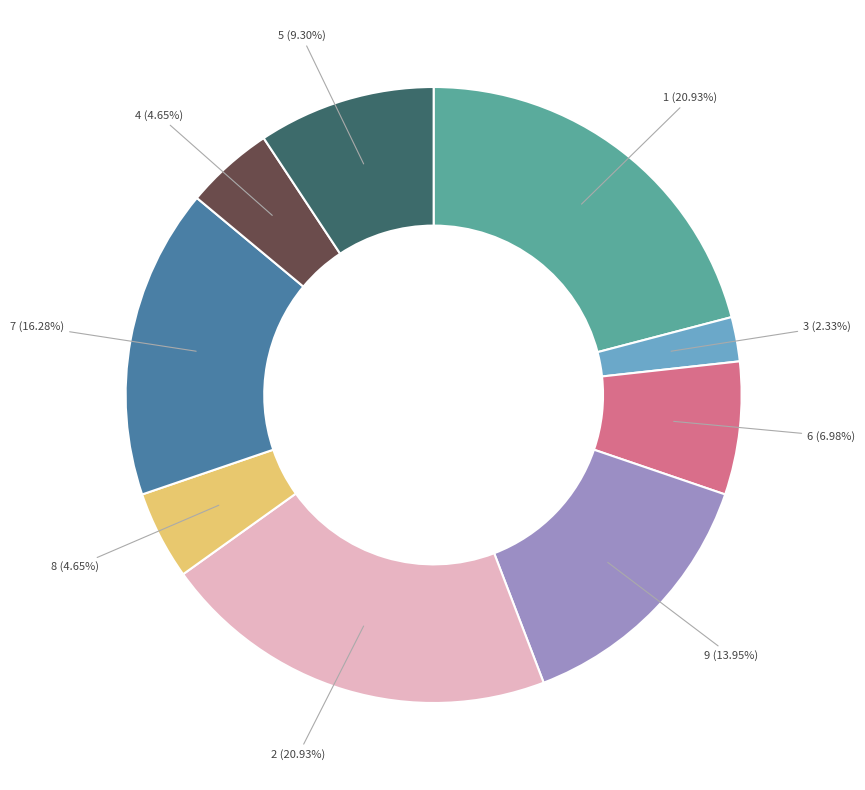

Between 5 (9.30%) and 4 (4.65%), which is larger?

5 (9.30%)